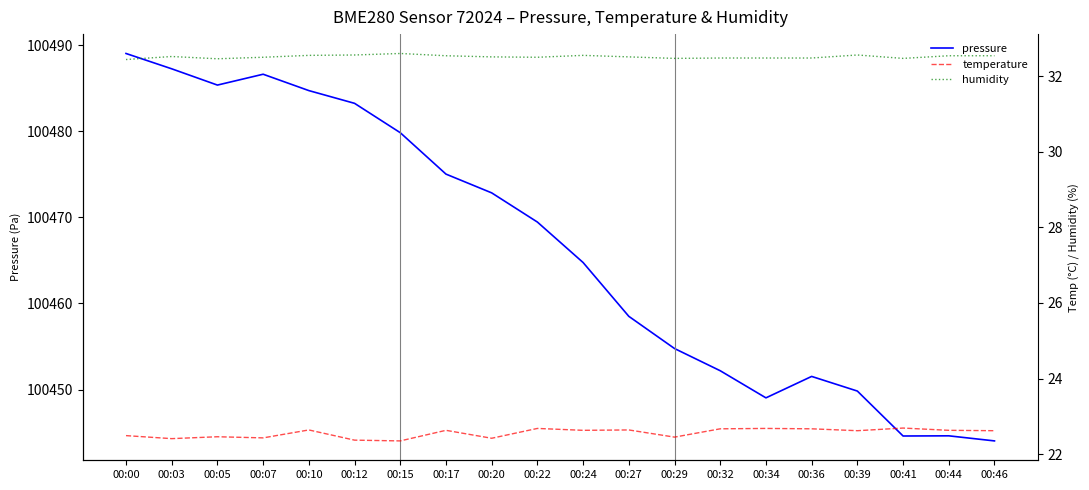

What is the average value of the pressure series?

100466.4